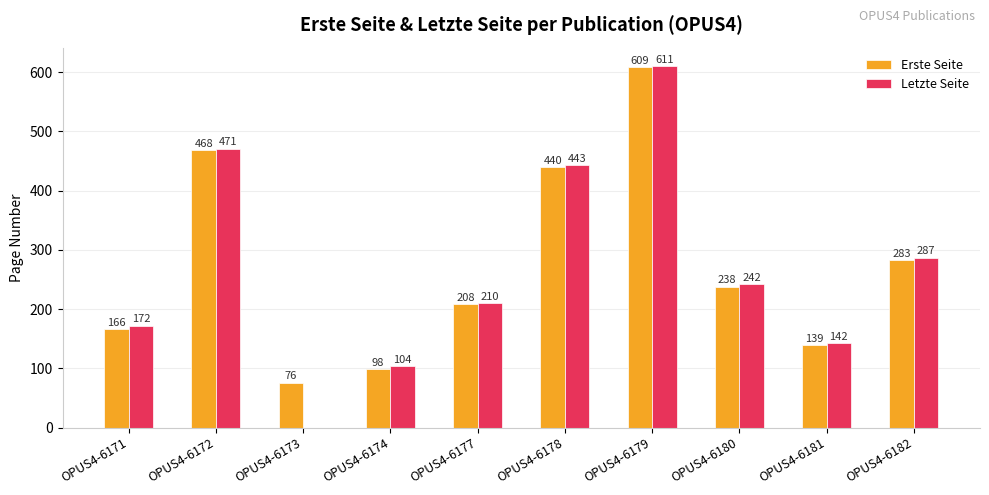

Which series changed the most between OPUS4-6174 and OPUS4-6180?

Erste Seite